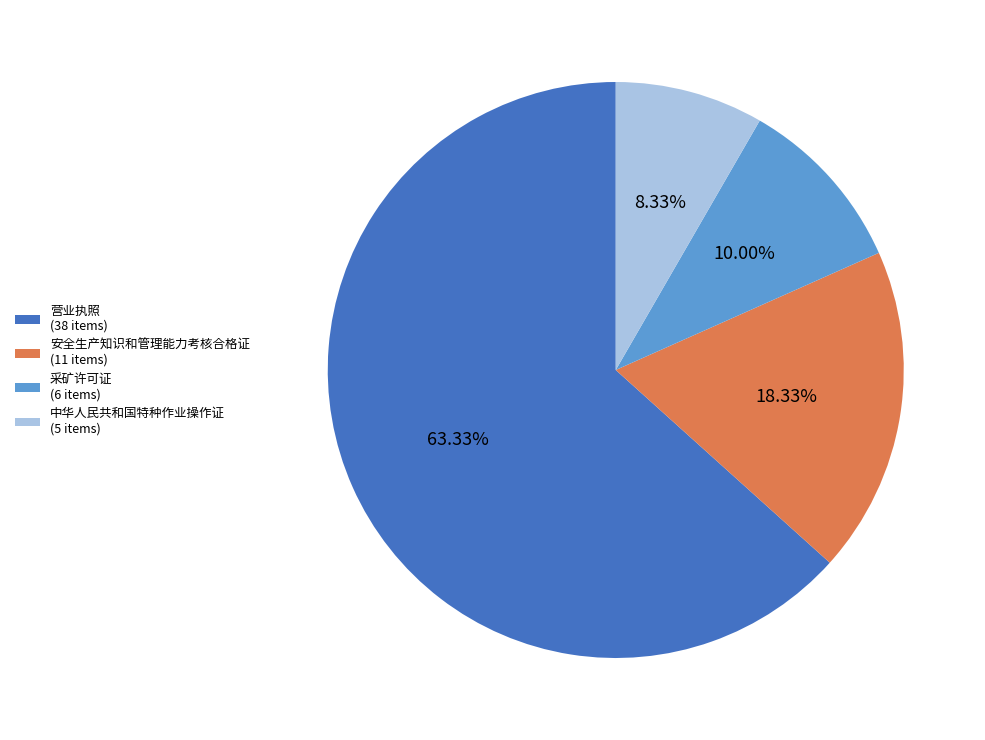

To the nearest percent, what is the combined percentage of 中华人民共和国特种作业操作证 and 采矿许可证?

18%